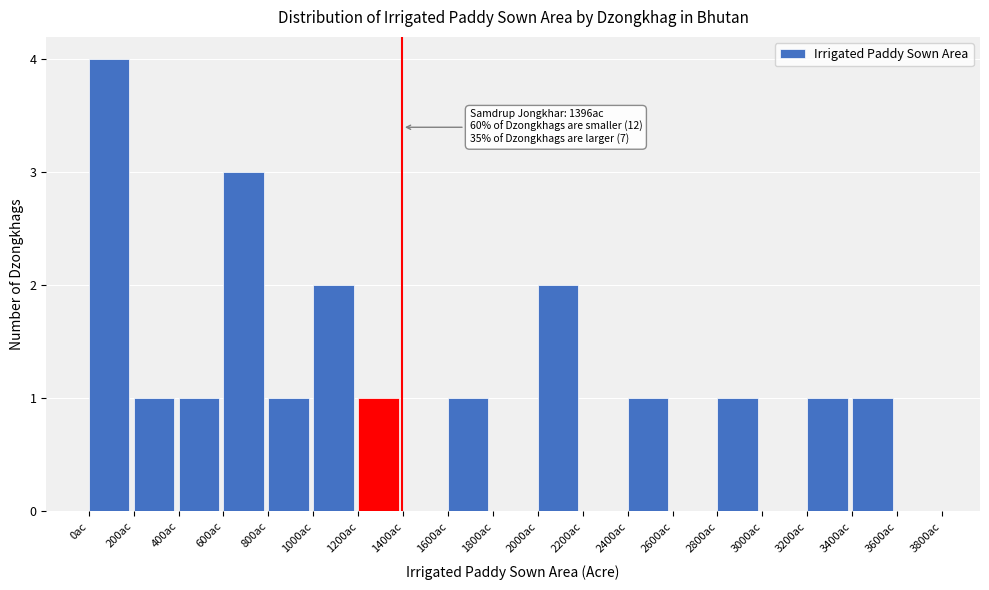

Which range on the x-axis has the tallest bar?

0 to 200